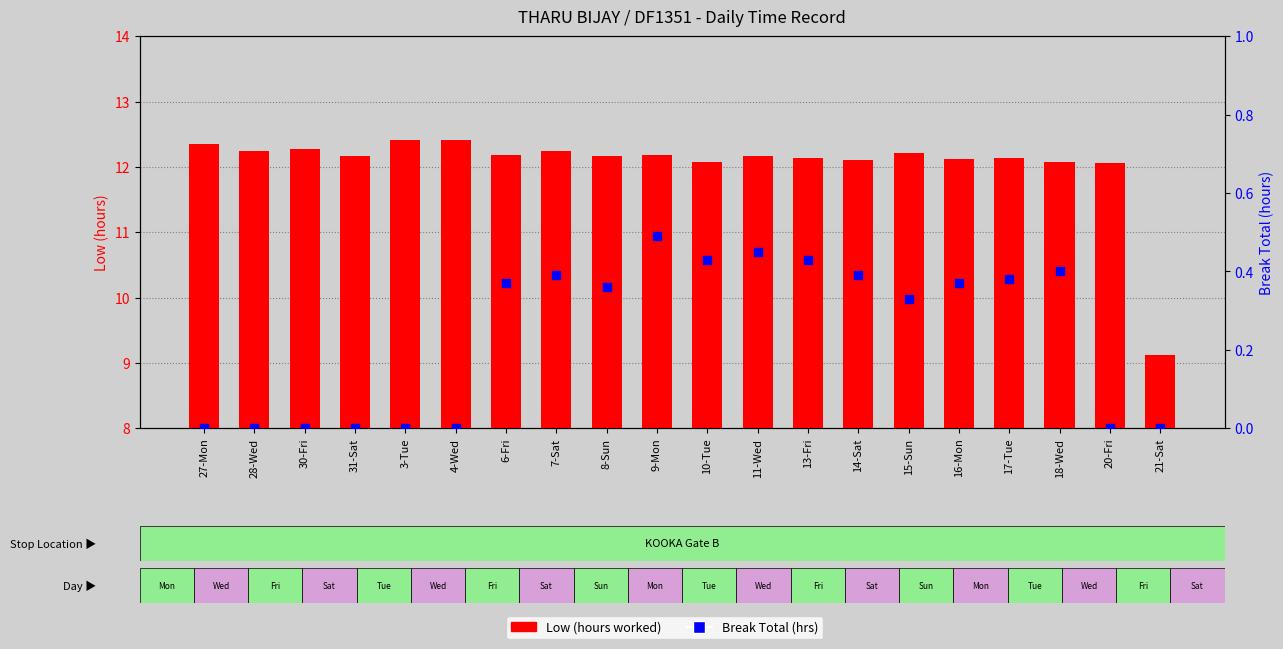

What are all the series names shown in the legend?

Low, Break Total